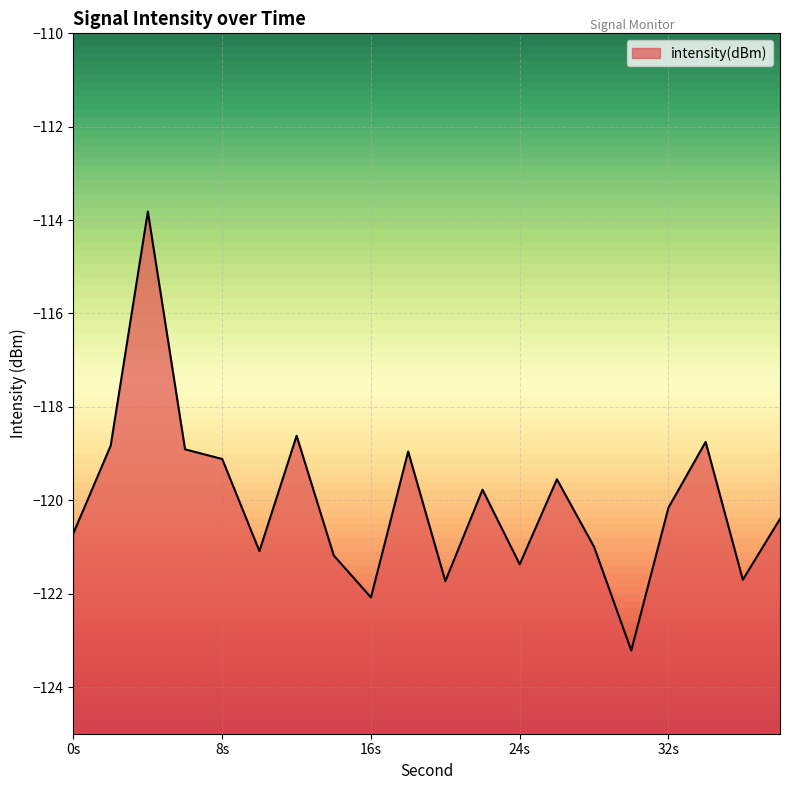

Reading left to right, transcribe all the data shown in this chart.

-120.7	-118.8	-113.8	-118.9	-119.1	-121.1	-118.6	-121.2	-122.1	-119.0	-121.7	-119.8	-121.4	-119.6	-121.0	-123.2	-120.2	-118.8	-121.7	-120.4